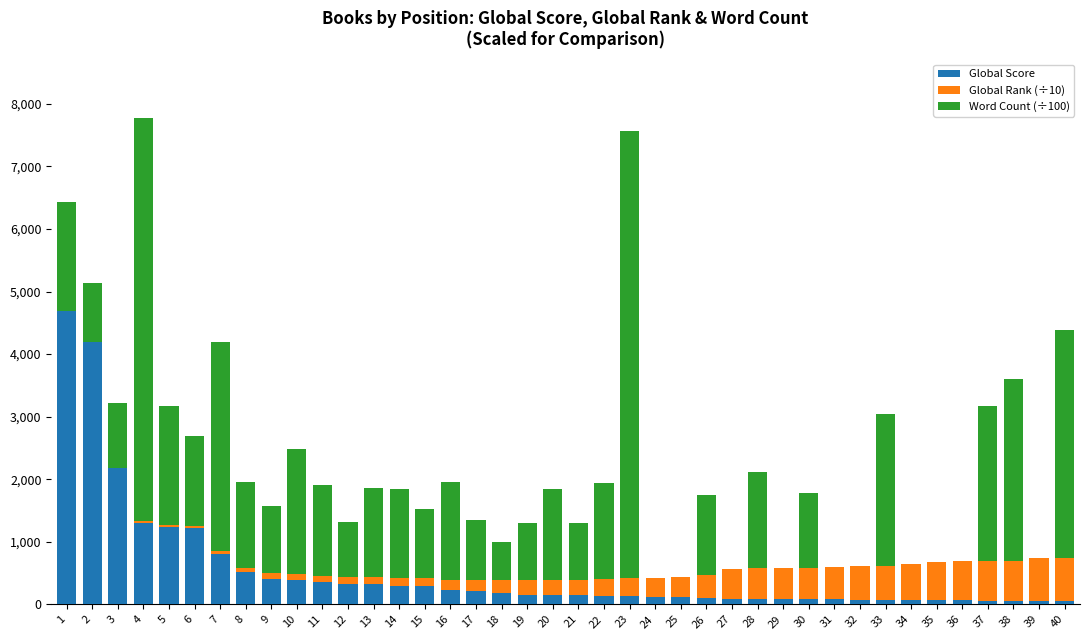

What is the highest value of the Global Score series?

4692.0